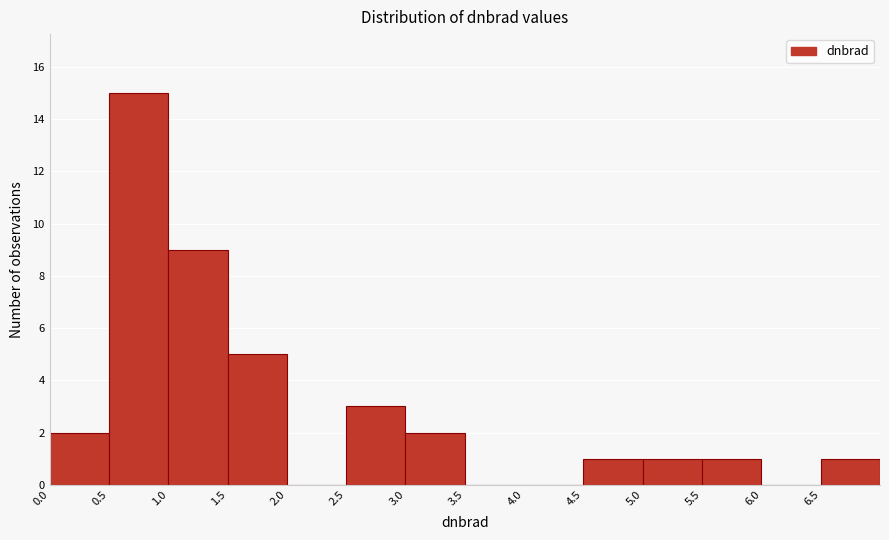

Reading left to right, transcribe this chart: for each bar, give the range it covers on the x-axis and its height. The values are not printed on the chart, so give them approximately, as read against the axis.

0.0 to 0.5: 2
0.5 to 1.0: 15
1.0 to 1.5: 9
1.5 to 2.0: 5
2.0 to 2.5: 0
2.5 to 3.0: 3
3.0 to 3.5: 2
3.5 to 4.0: 0
4.0 to 4.5: 0
4.5 to 5.0: 1
5.0 to 5.5: 1
5.5 to 6.0: 1
6.0 to 6.5: 0
6.5 to 7.0: 1